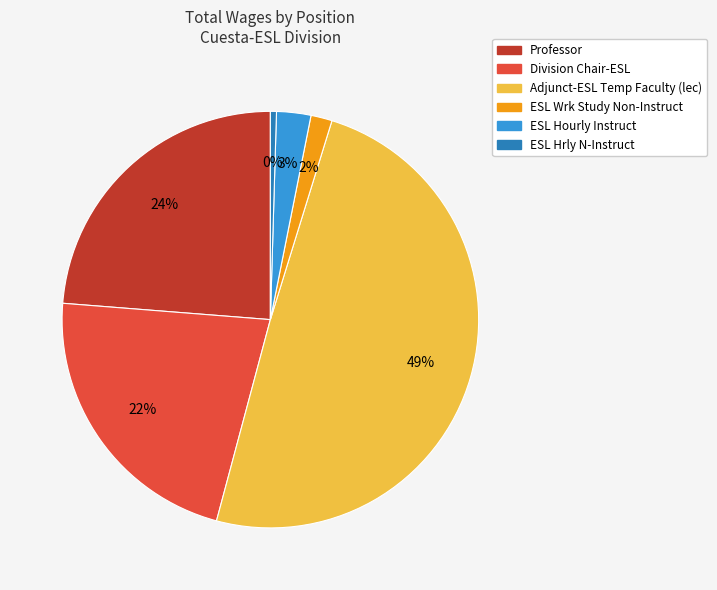

Which category has the biggest portion of the pie?

Adjunct-ESL Temp Faculty (lec)